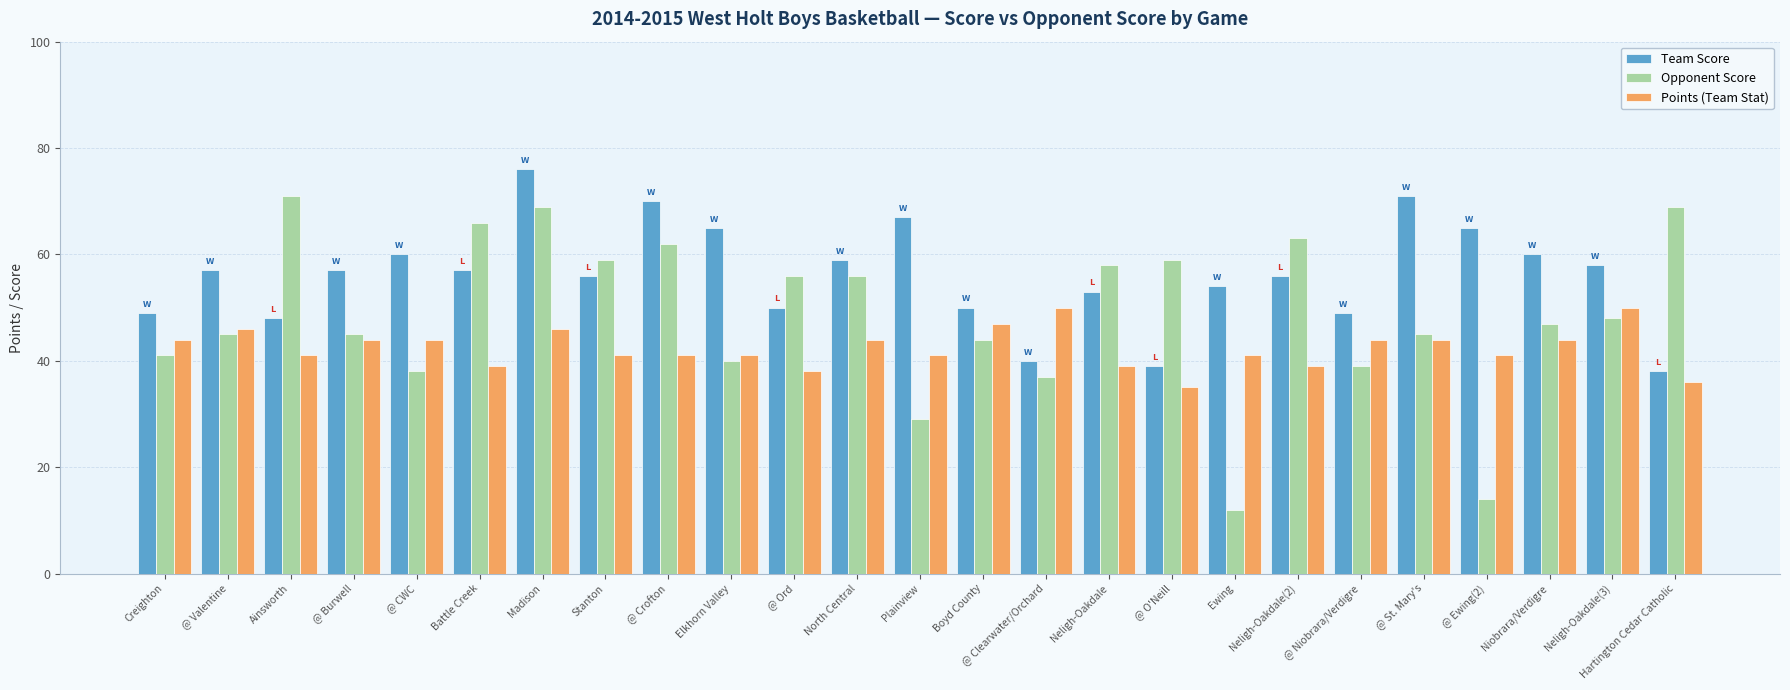

At which category does the chart reach its peak across all series?

Madison